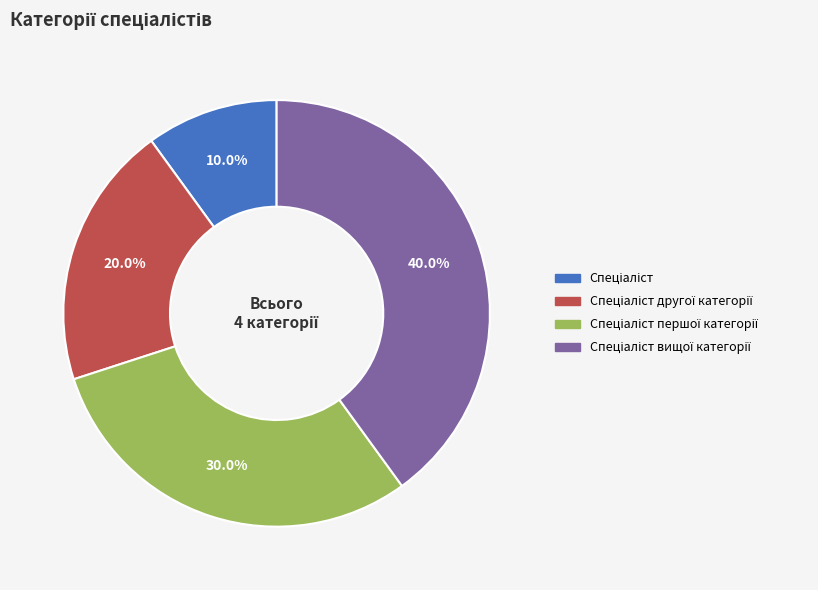

How many segments does this pie chart have?

4